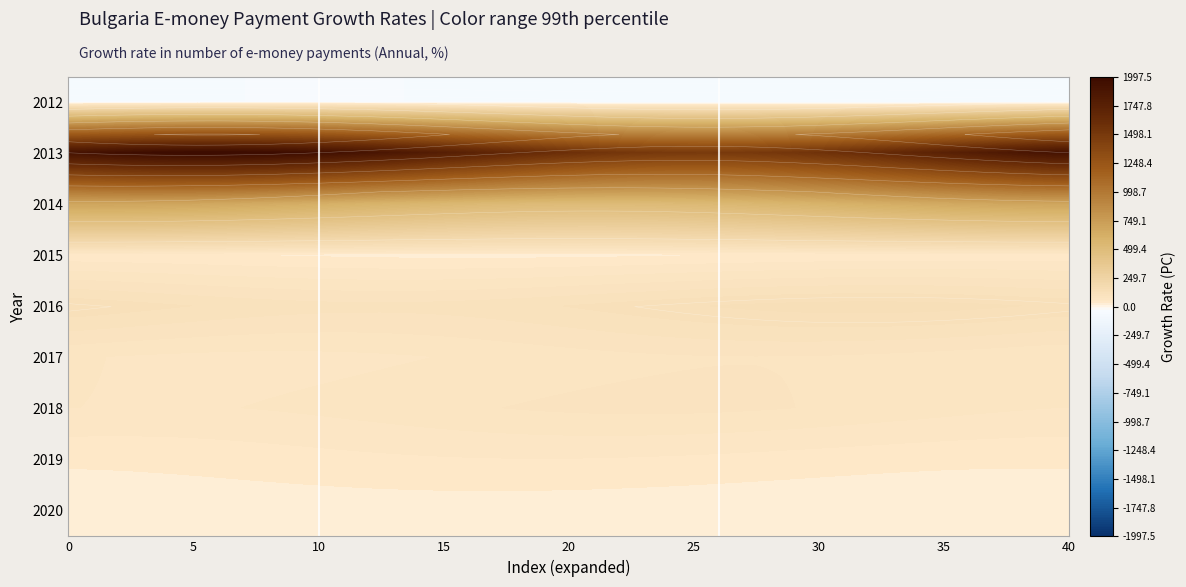

At how many categories does at least one series exceed 1692?

23